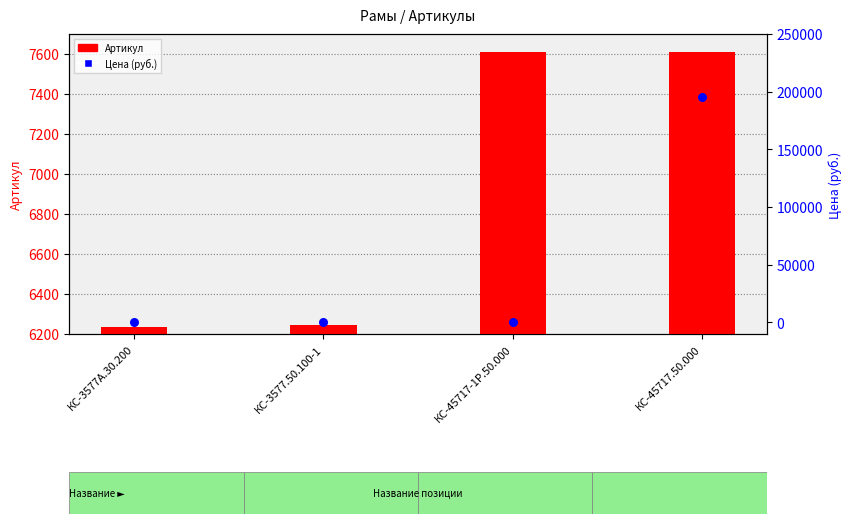

Which series reaches the minimum Y coordinate?

Цена (руб.)